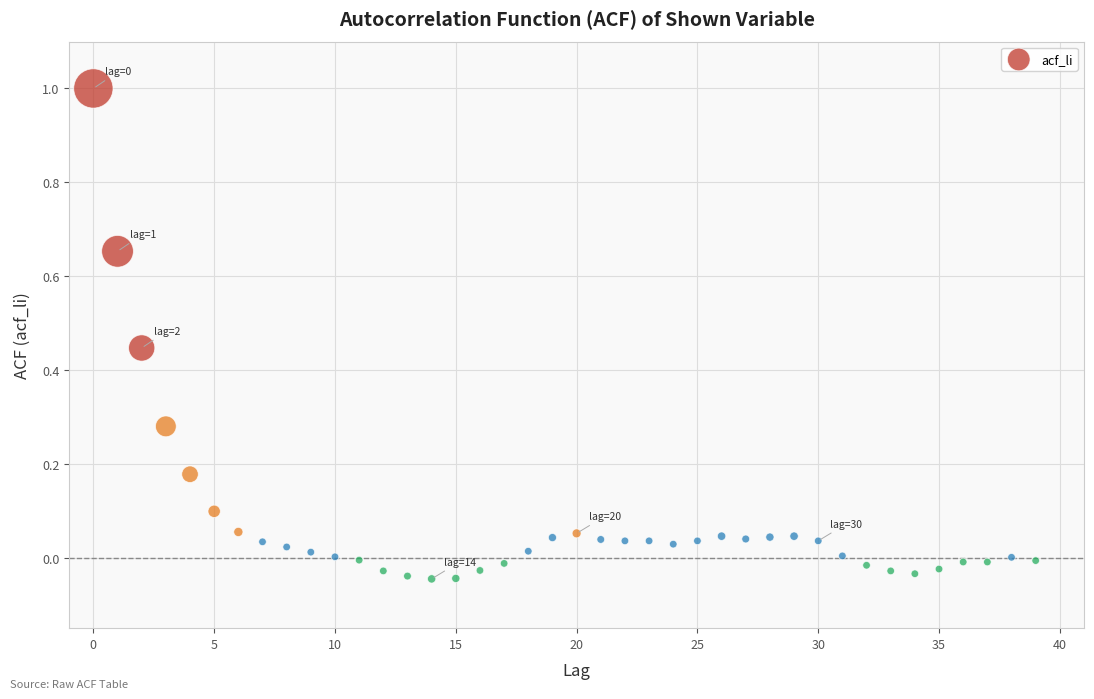

What is the range of Y values (max minus min)?

1.0